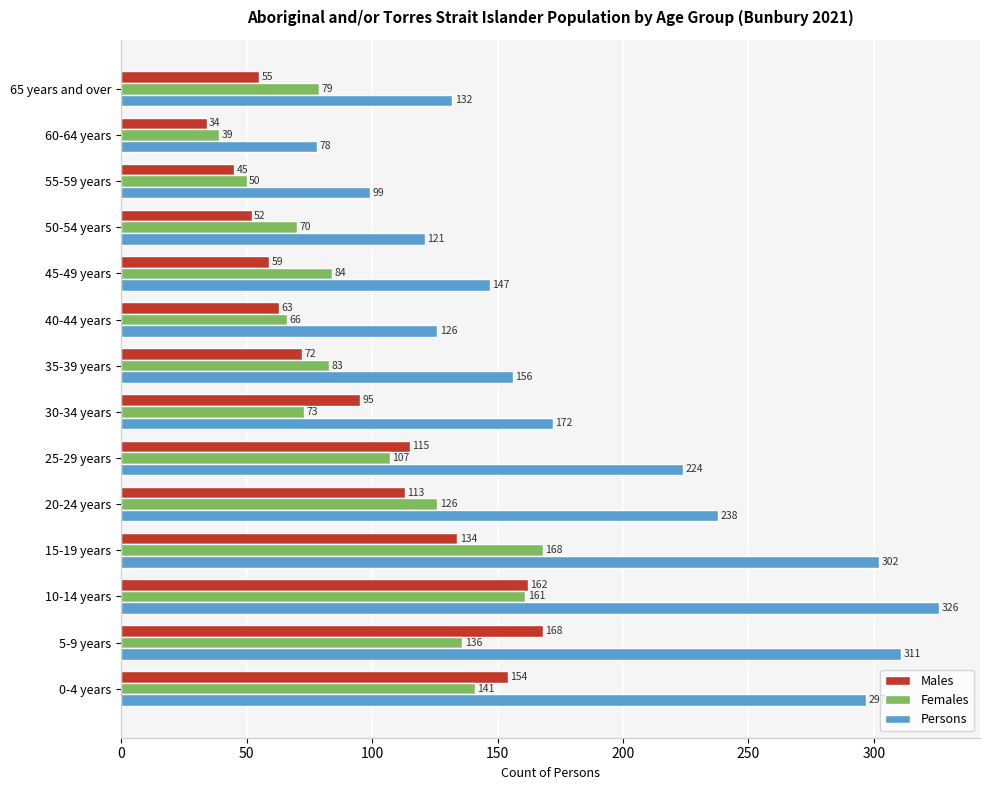

Is the value of Persons at 15-19 years greater than the value of Females at 65 years and over?

Yes